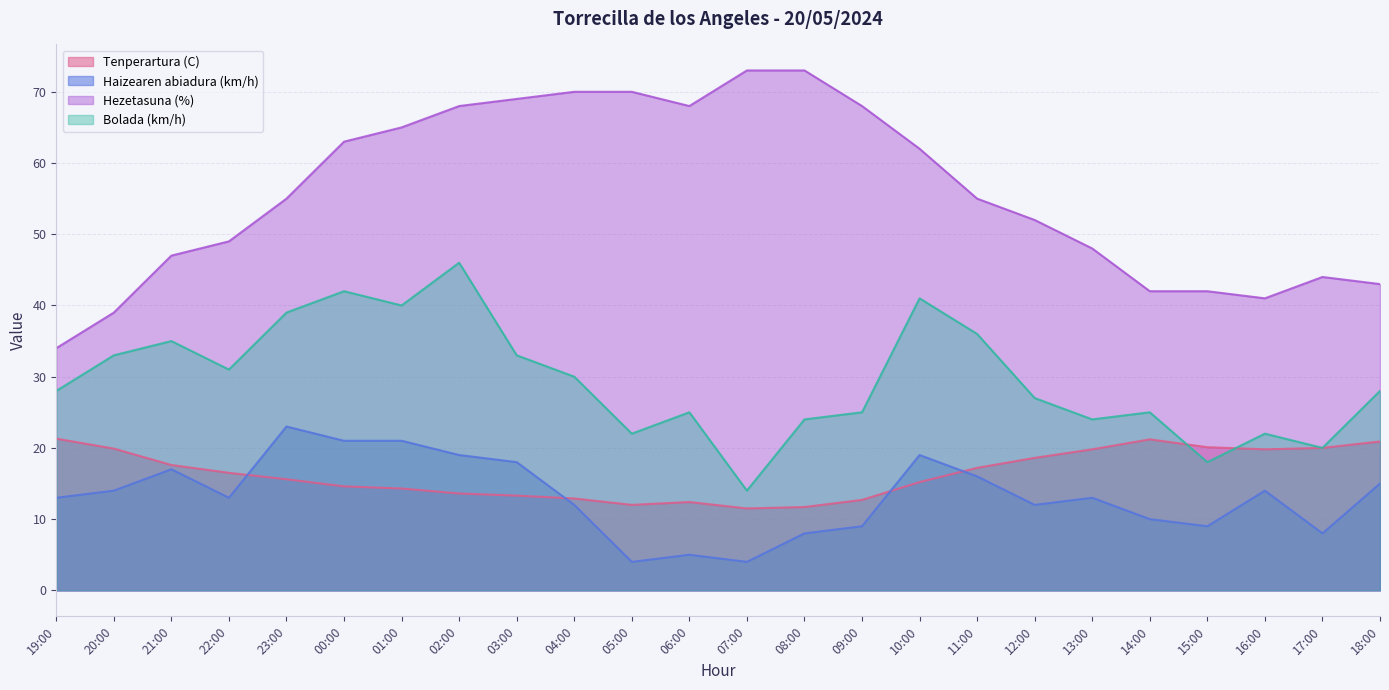

Rank the categories by Haizearen abiadura (km/h) value from highest to lowest.

23:00, 00:00, 01:00, 02:00, 10:00, 03:00, 21:00, 11:00, 18:00, 20:00, 16:00, 19:00, 22:00, 13:00, 04:00, 12:00, 14:00, 09:00, 15:00, 08:00, 17:00, 06:00, 05:00, 07:00